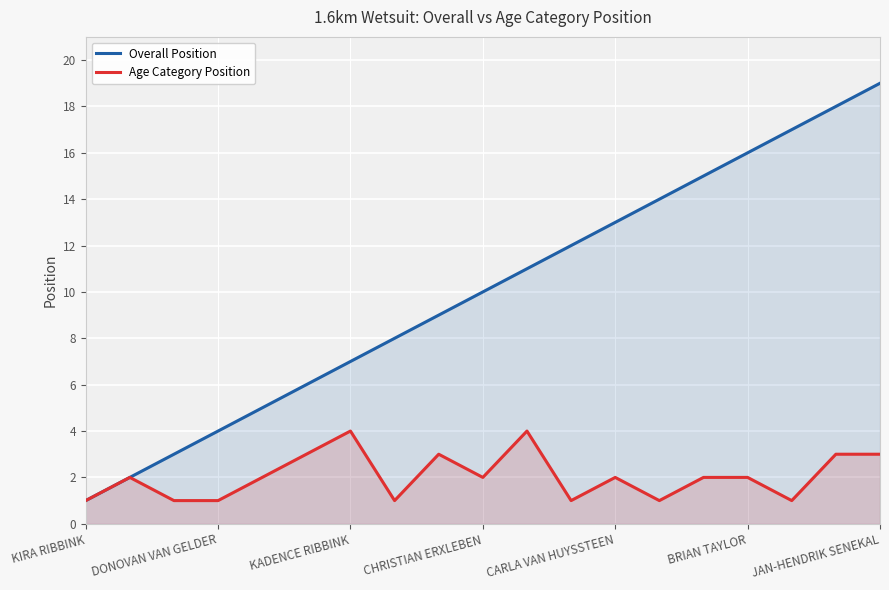

Which series has the largest range (max minus min)?

Overall Position